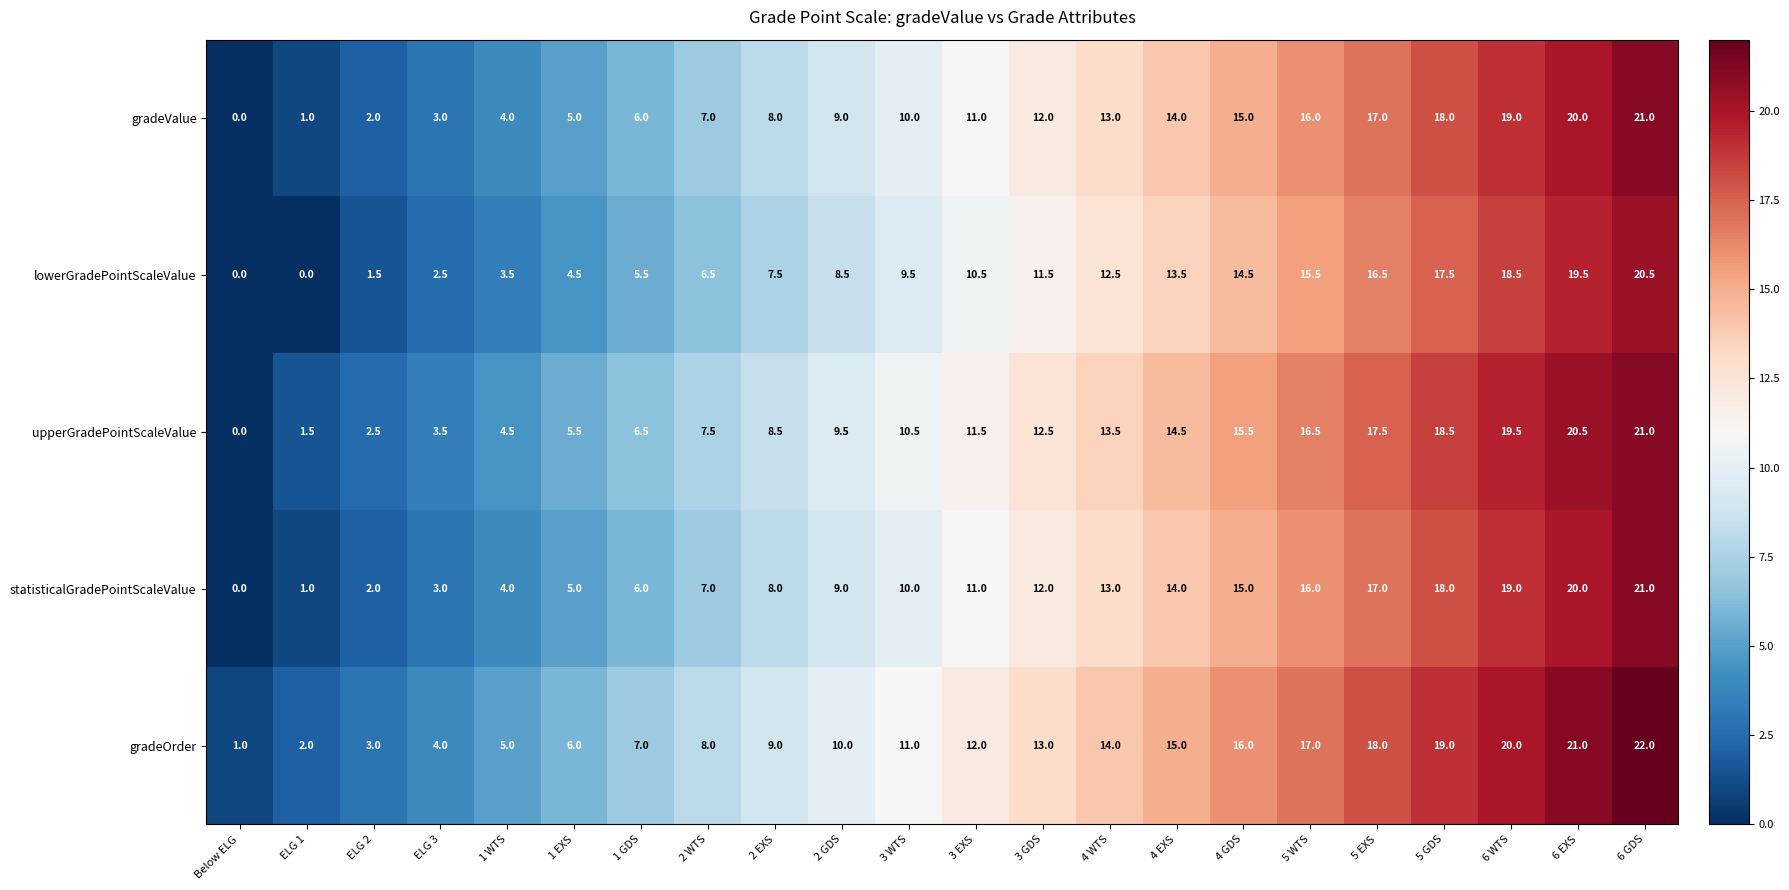

List the labels in order of statisticalGradePointScaleValue value, smallest first.

Below ELG, ELG 1, ELG 2, ELG 3, 1 WTS, 1 EXS, 1 GDS, 2 WTS, 2 EXS, 2 GDS, 3 WTS, 3 EXS, 3 GDS, 4 WTS, 4 EXS, 4 GDS, 5 WTS, 5 EXS, 5 GDS, 6 WTS, 6 EXS, 6 GDS